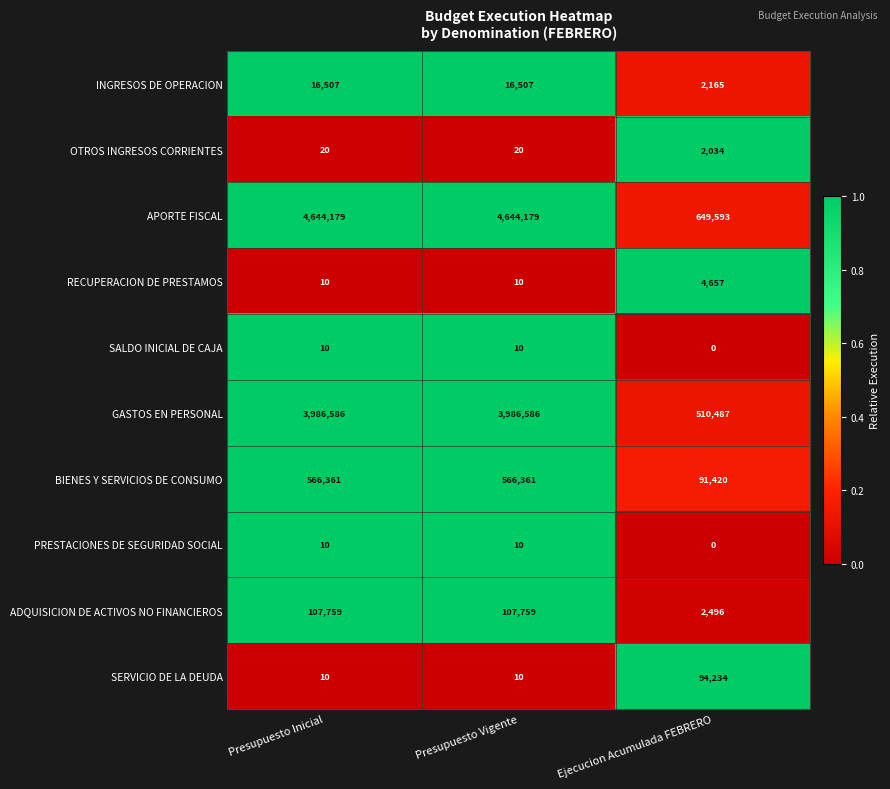

Count the number of categories in the chart.

3